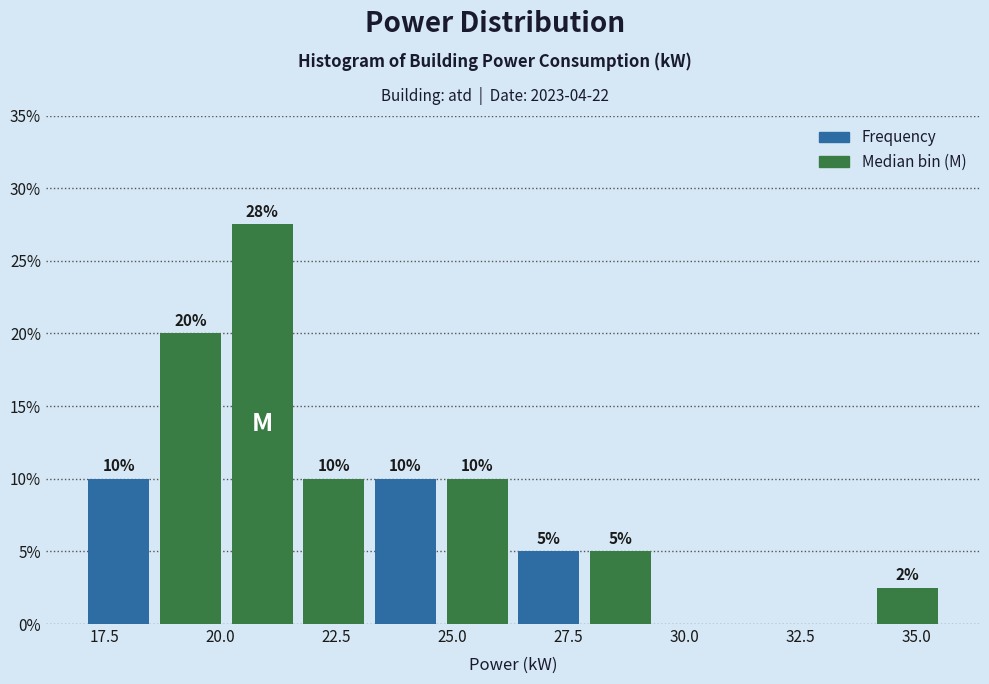

Around what value on the x-axis is the tallest bar? Give the approximate position of its centre, as read against the axis.

21.0